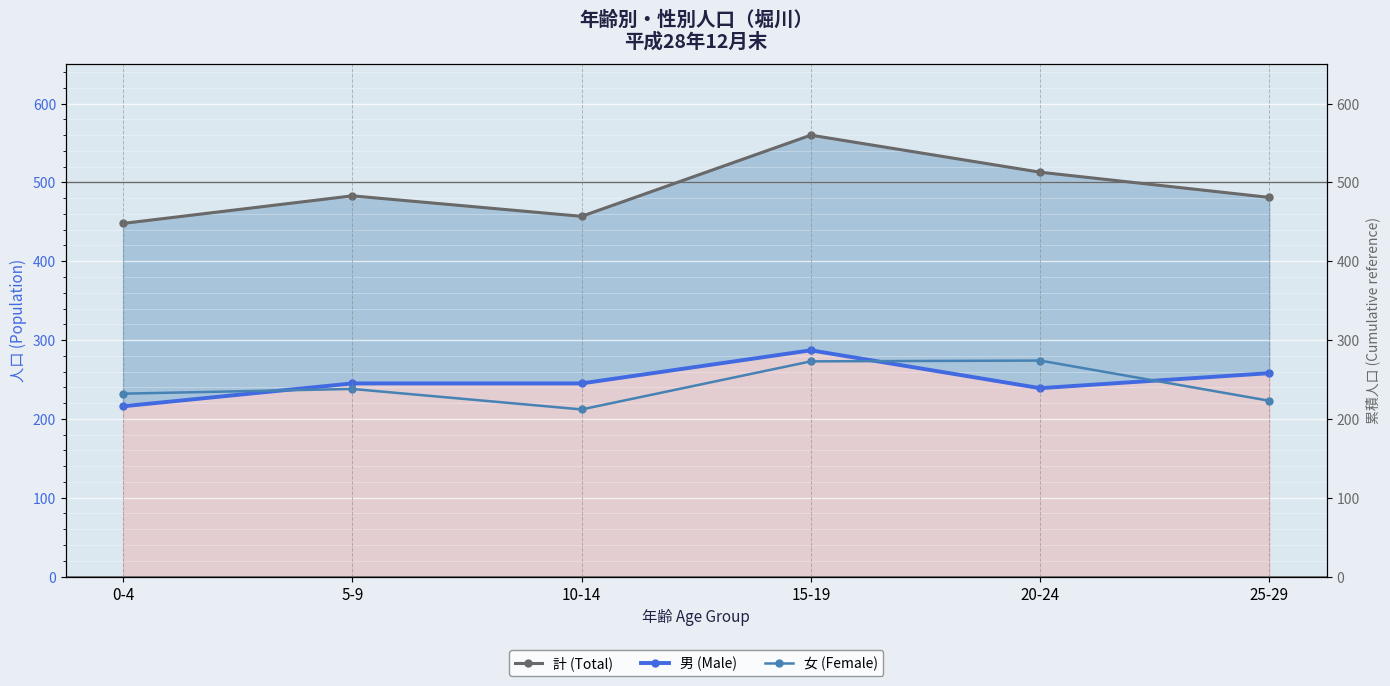

What is the label of the 1st point from the left?

0-4